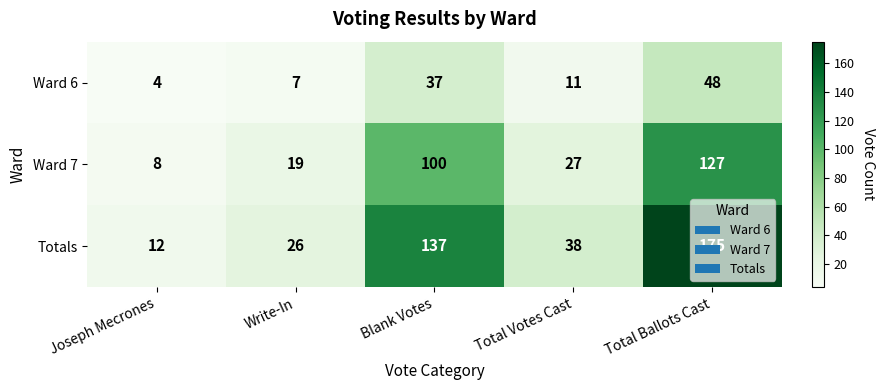

What is the greatest value displayed?

175